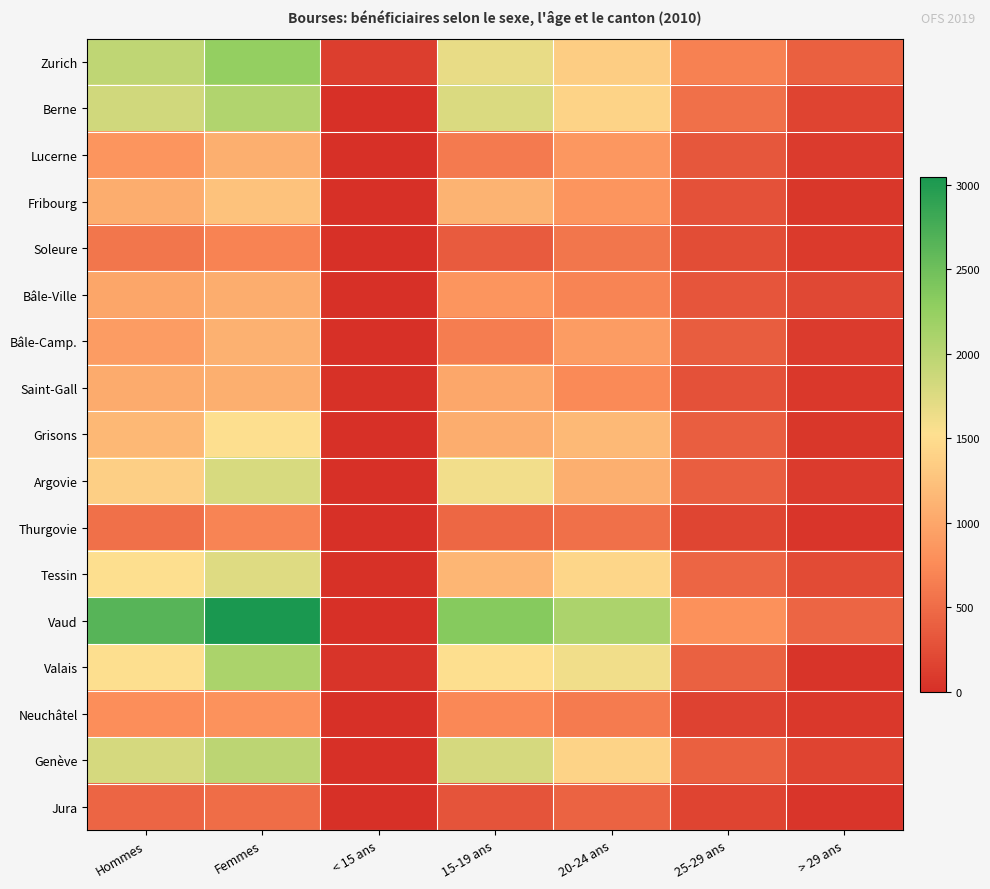

Which series has the largest range (max minus min)?

Vaud